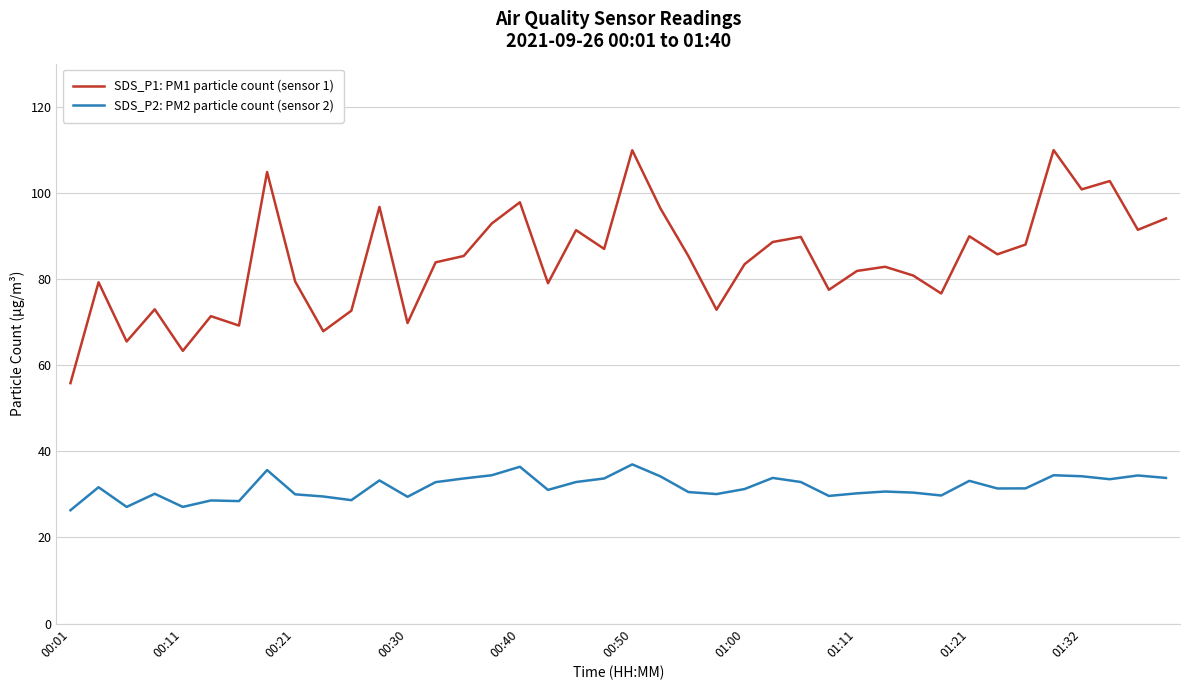

What is the smallest value displayed?

26.3